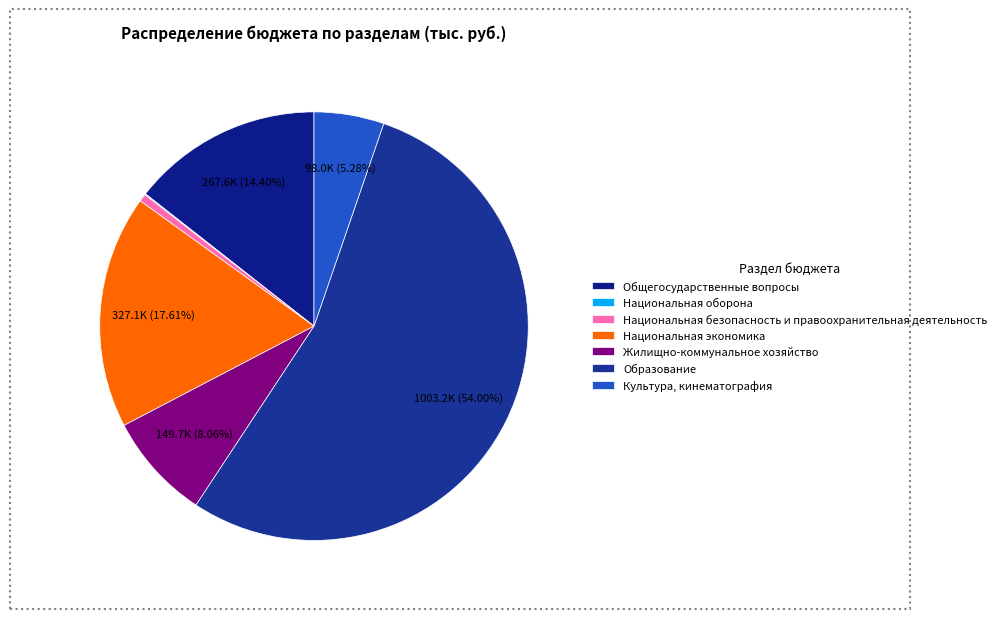

Count the number of slices in the pie.

7